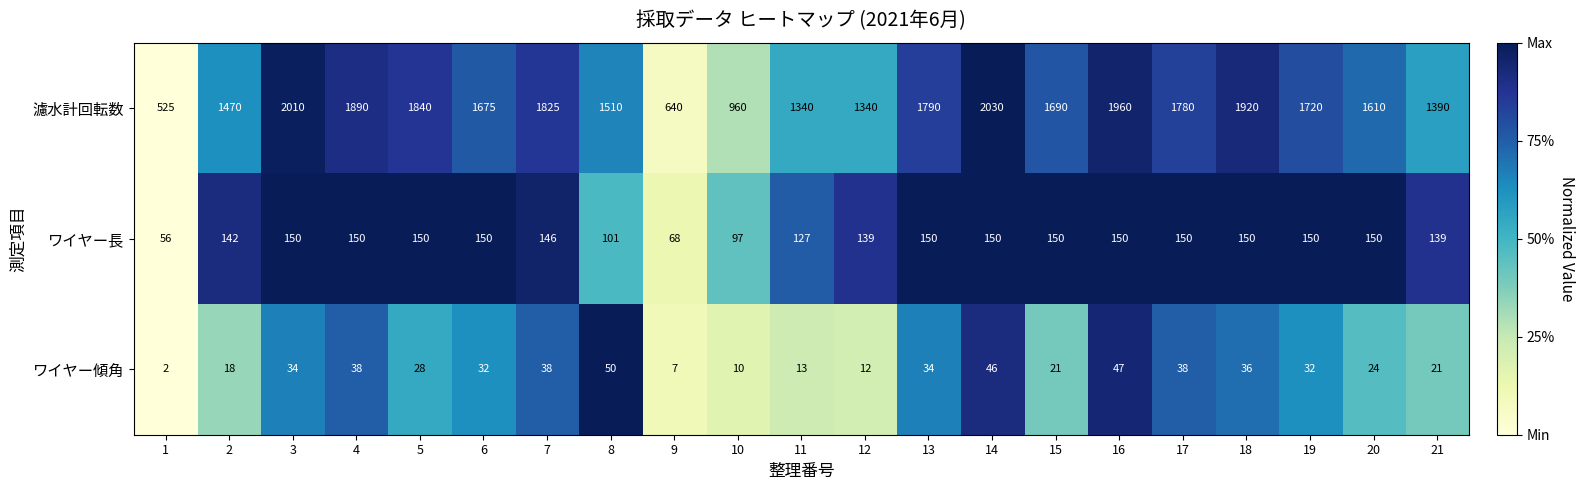

What is the total value across all series at 13?

1974